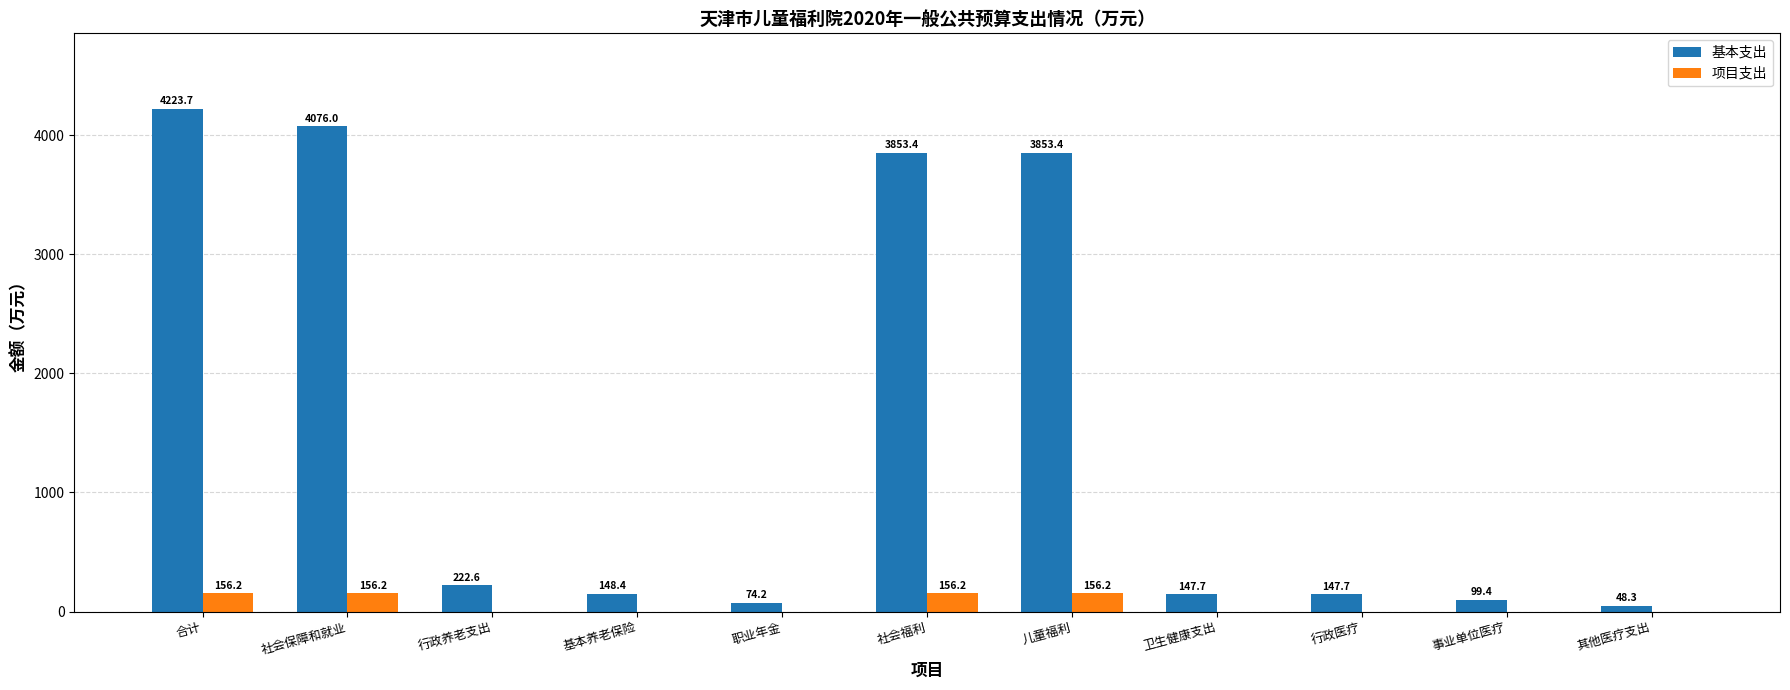

At which label does 基本支出 first exceed 148?

合计